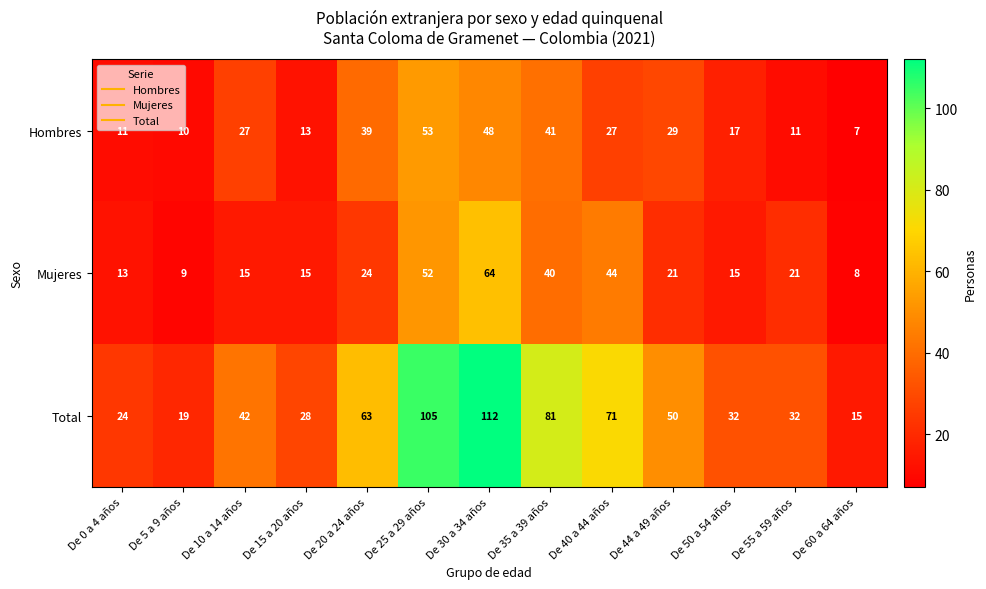

What is the difference between the highest and lowest values at De 10 a 14 años?

27